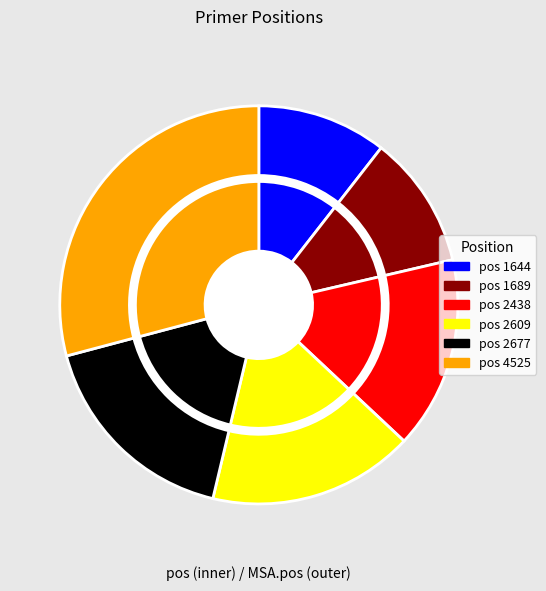

Which slice is the smallest?

1644